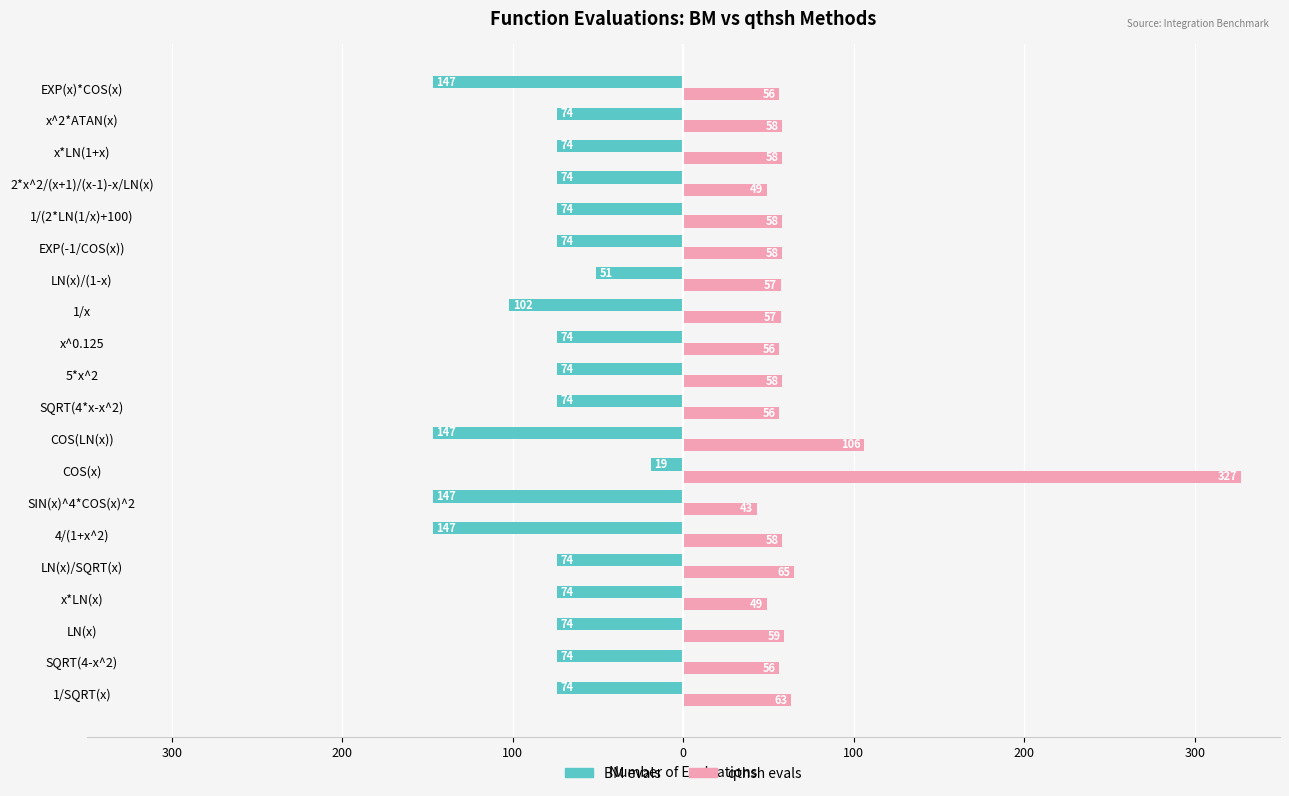

What are all the series names shown in the legend?

BM evals, qthsh evals